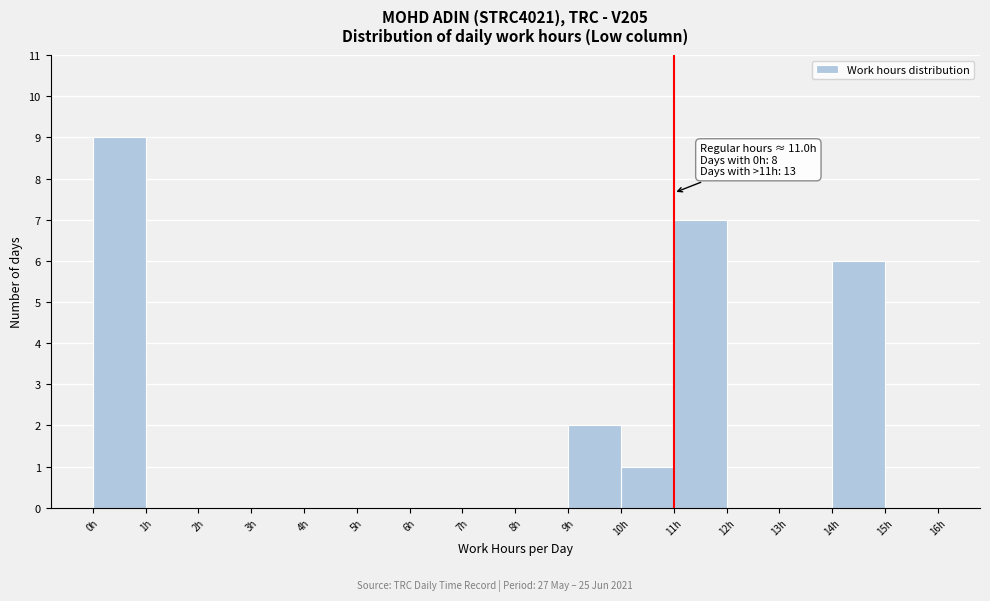

Over which range of the x-axis is the bar tallest?

0 to 1